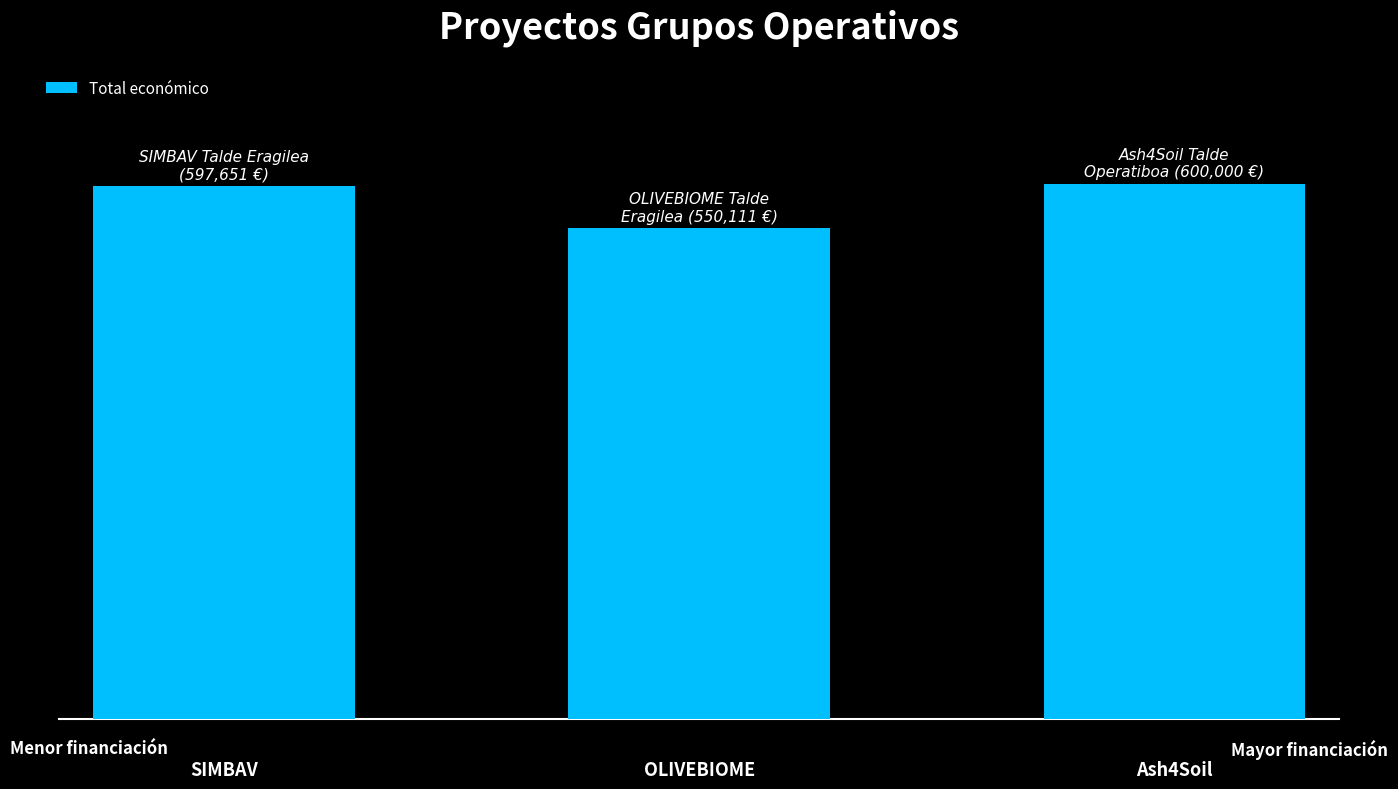

List the labels in order of value, largest first.

Ash4Soil, SIMBAV, OLIVEBIOME